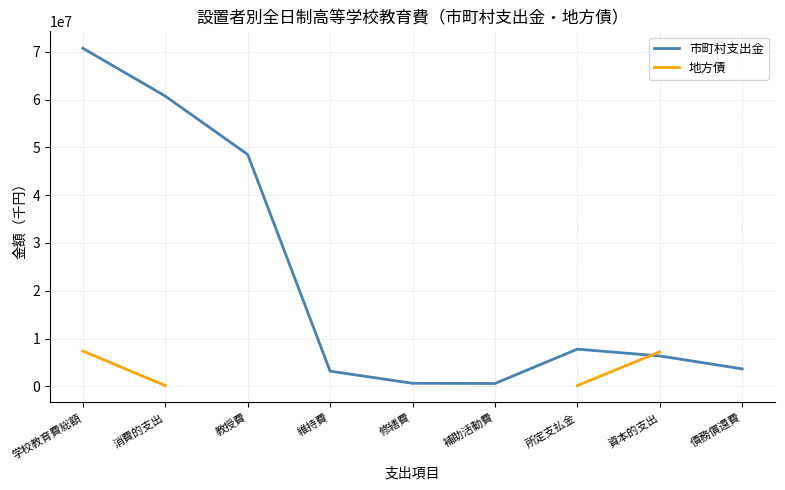

Count the number of data series in this chart.

2